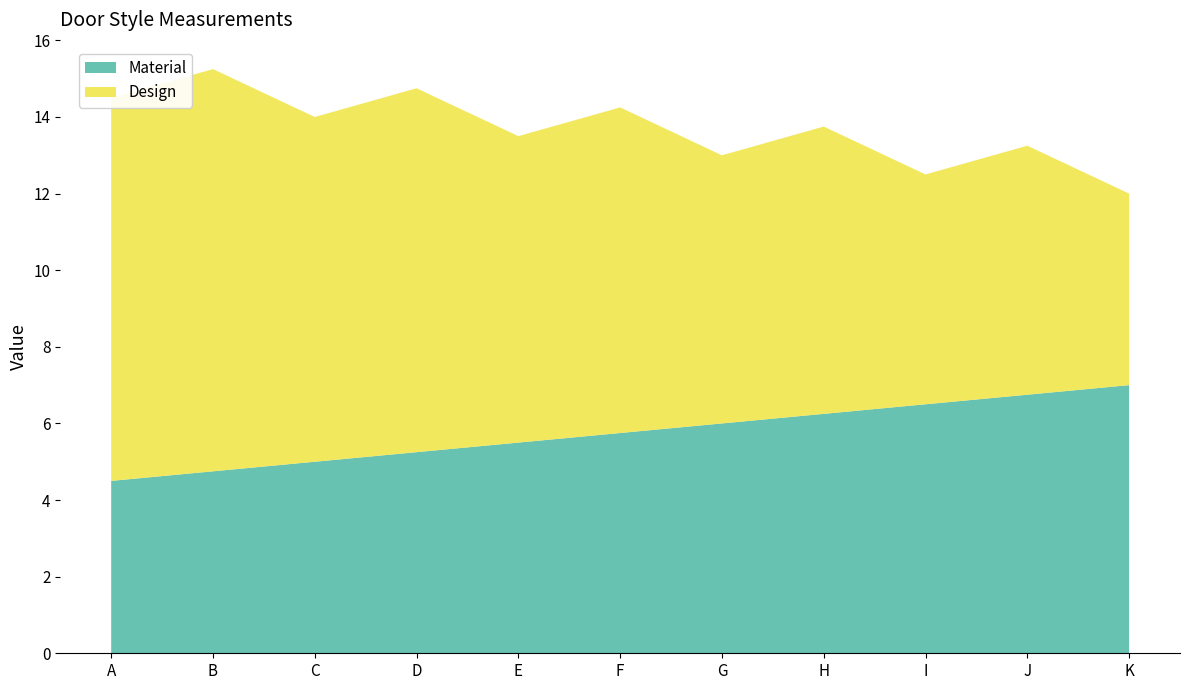

Reading left to right, extract all data points from this chart.

Design: 10.0	10.5	9.0	9.5	8.0	8.5	7.0	7.5	6.0	6.5	5.0
Material: 4.5	4.8	5.0	5.2	5.5	5.8	6.0	6.2	6.5	6.8	7.0